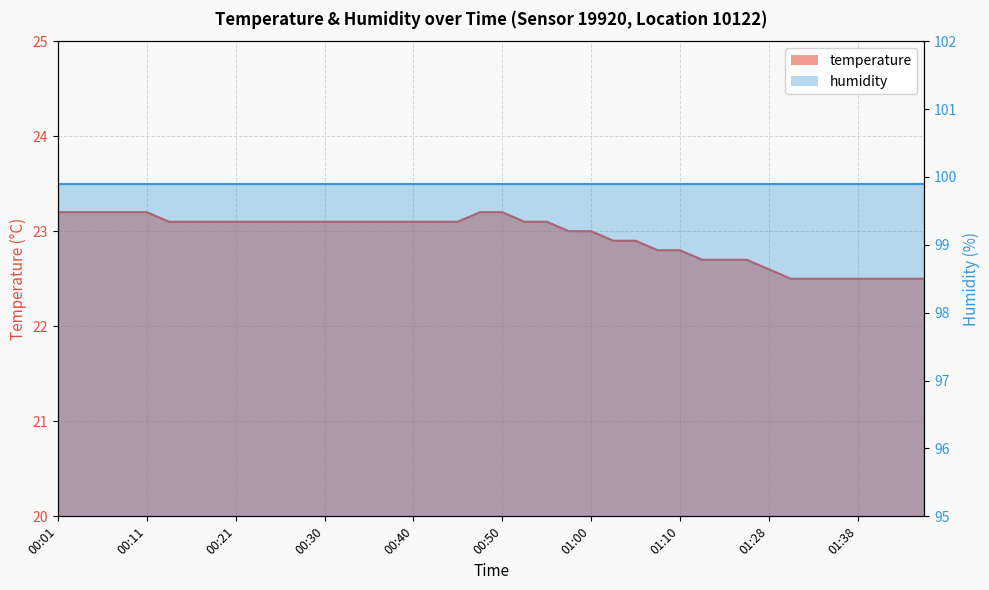

How many data points are less than 23?

15